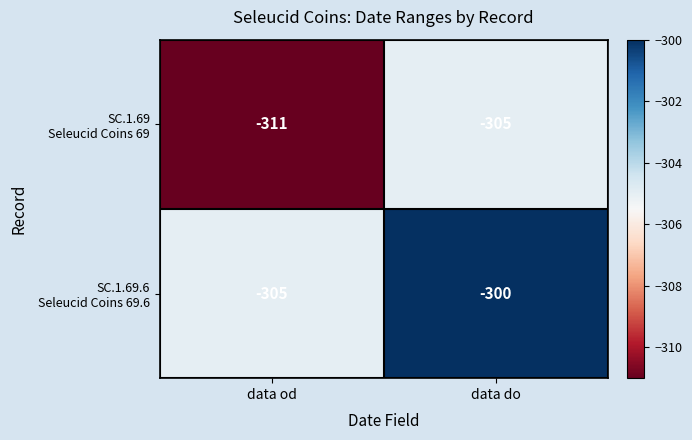

At which category is the sum across all series the highest?

data do